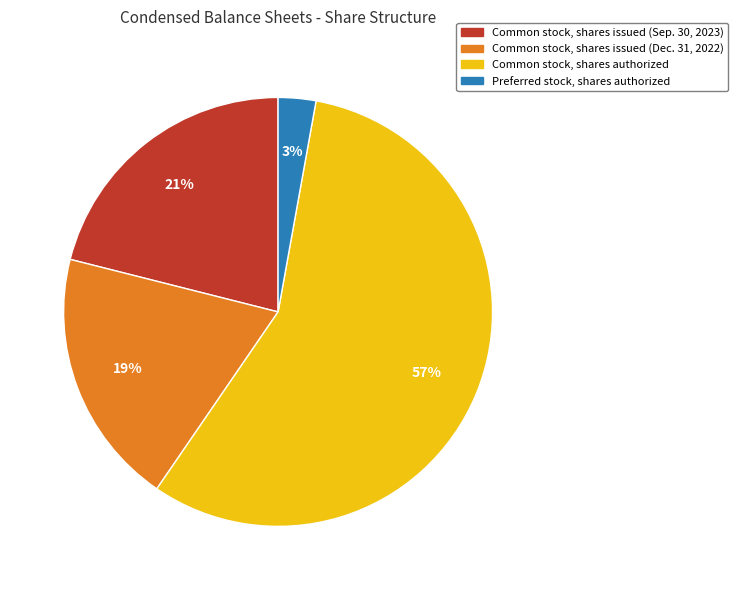

Which category has the biggest portion of the pie?

Common stock, shares authorized